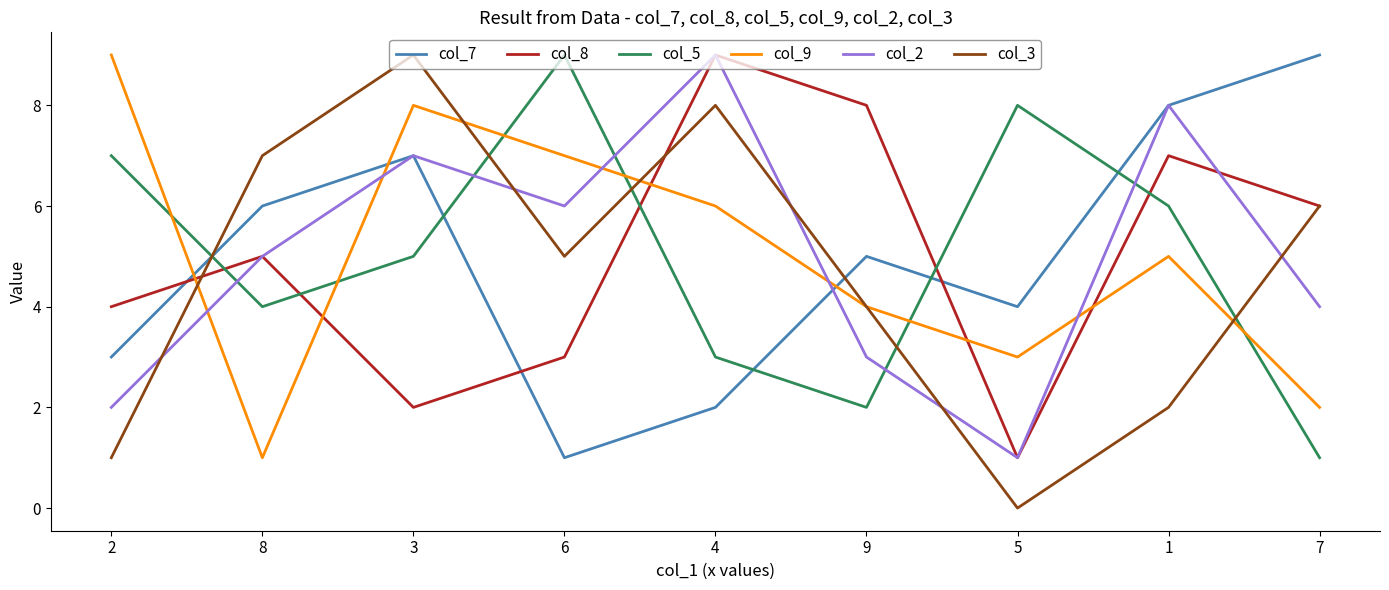

Where do col_9 and col_8 first cross each other?

2 and 8